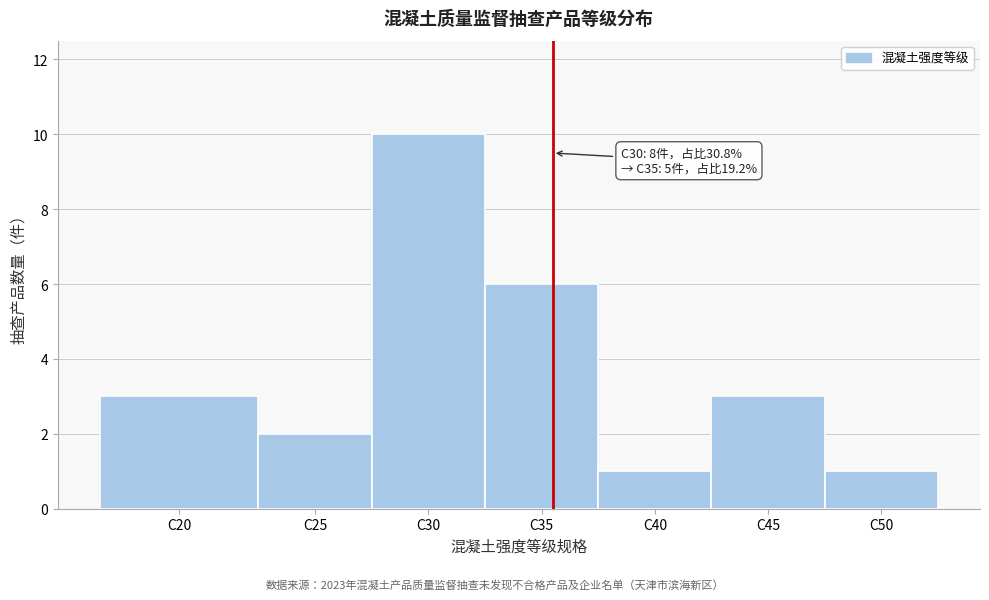

Reading left to right, list all the values displayed in this chart.

C20=3	C25=2	C30=10	C35=6	C40=1	C45=3	C50=1